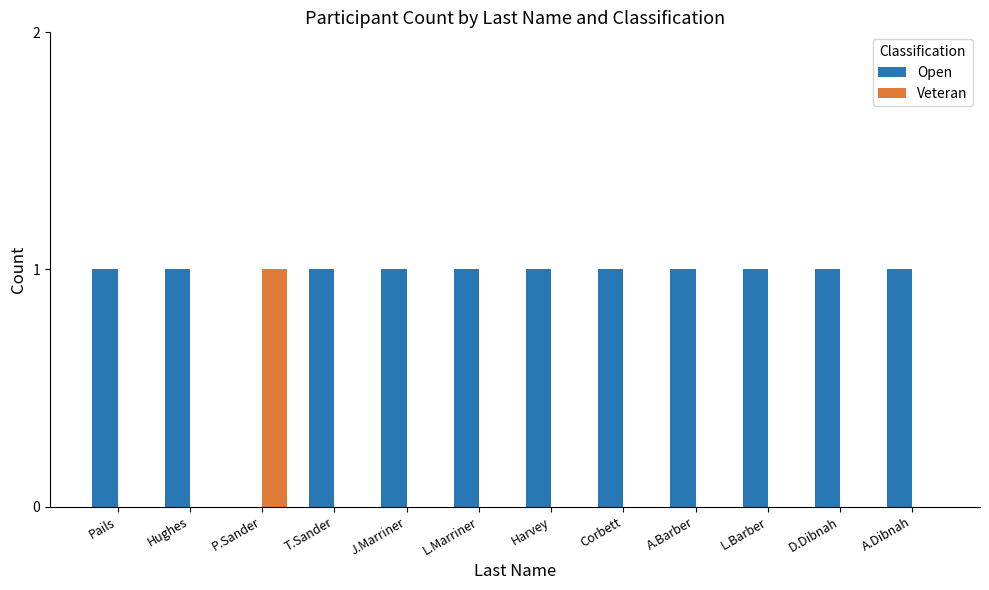

Is the value of Veteran at J.Marriner greater than the value of Open at Hughes?

No